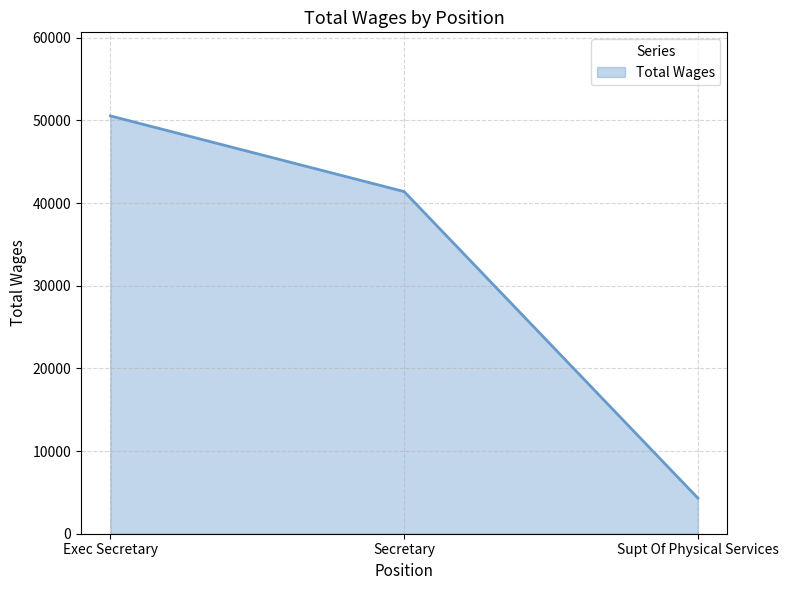

How many lines are shown in the chart?

1